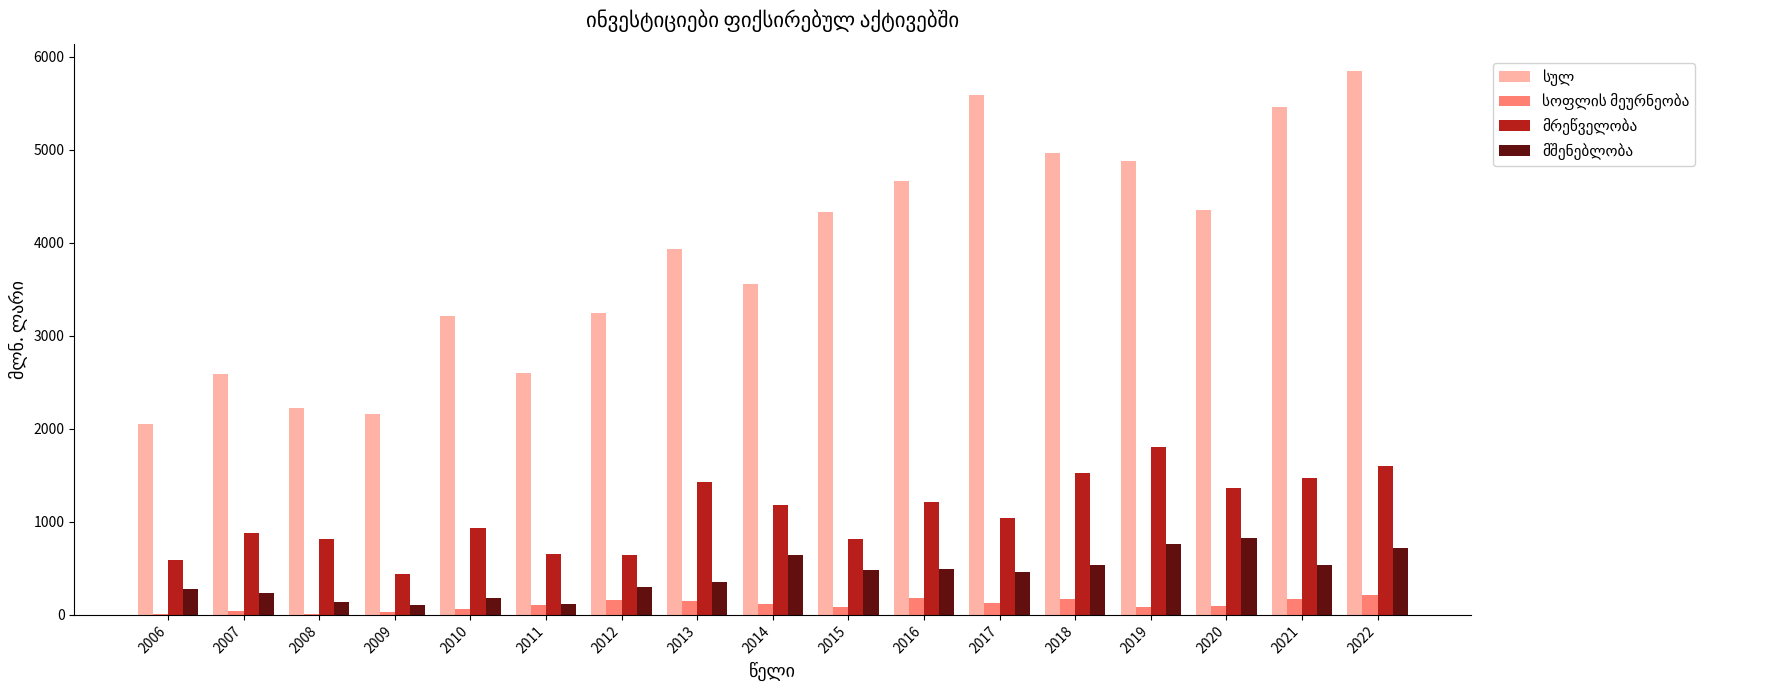

At which category is the sum across all series the highest?

2022